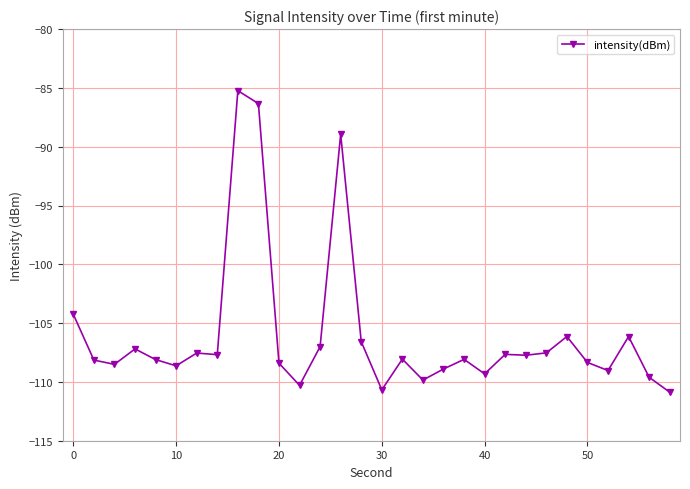

Does the chart have visible grid lines?

Yes